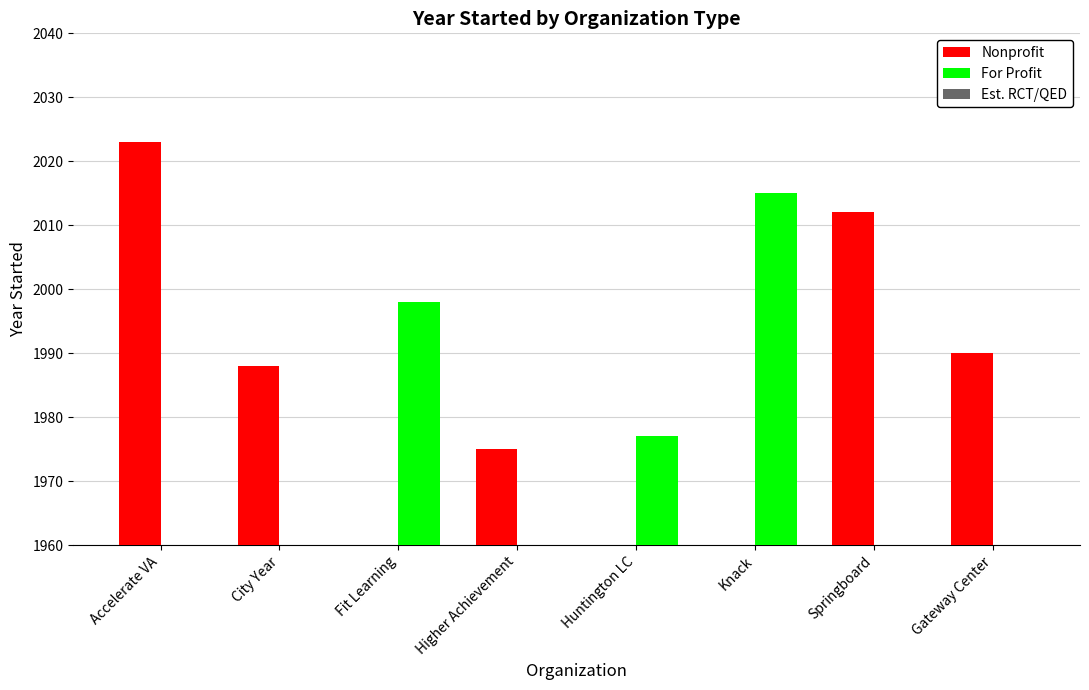

Reading left to right, list all the values displayed in this chart.

Nonprofit: 2023	1988	0	1975	0	0	2012	1990
For Profit: 0	0	1998	0	1977	2015	0	0
Est. RCT/QED: 1	3	0	1	0	0	1	1